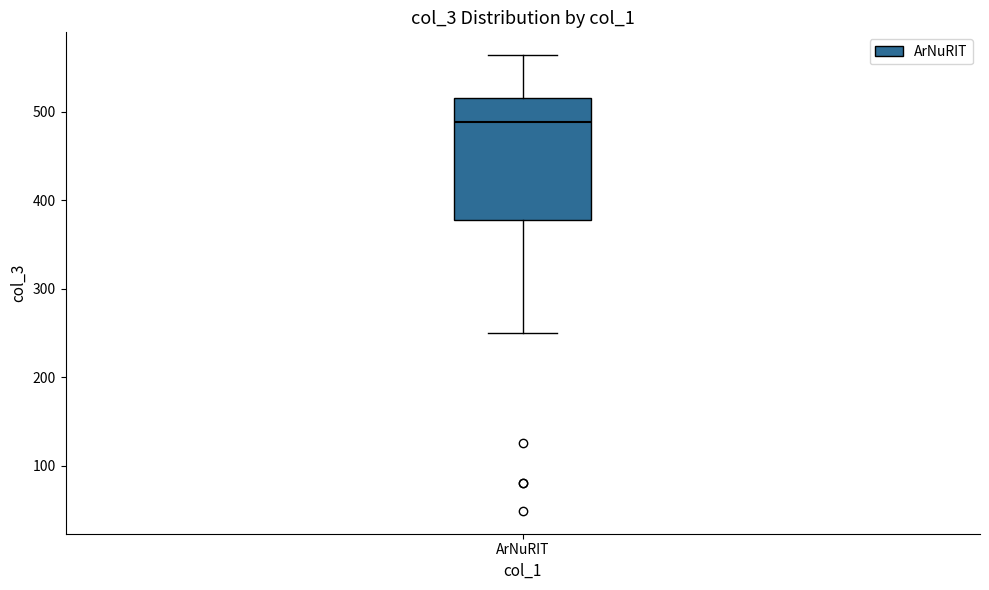

Read this box plot against the y-axis: the position of the median line, the range covered by the box, and the ends of both whiskers. The values are not printed on the chart, so give them approximately, as read against the axis.

median 490, box 380 to 520, whiskers 250 to 560